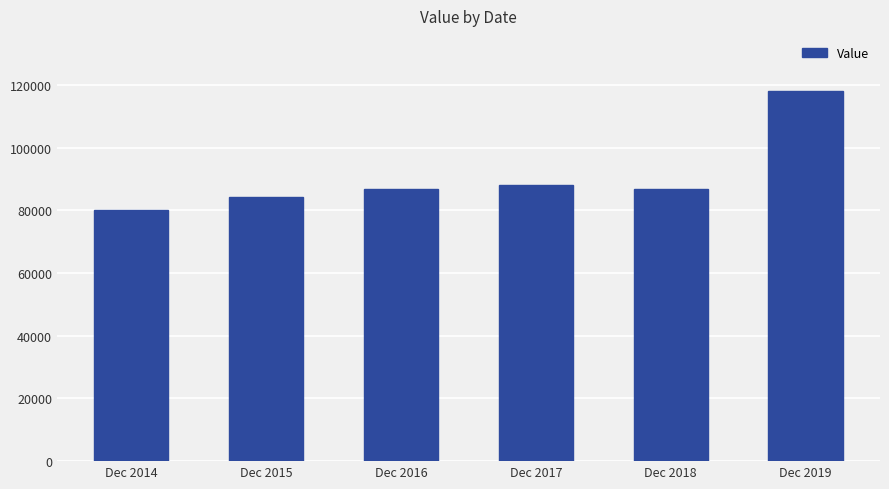

What is the maximum value shown in the chart?

118000